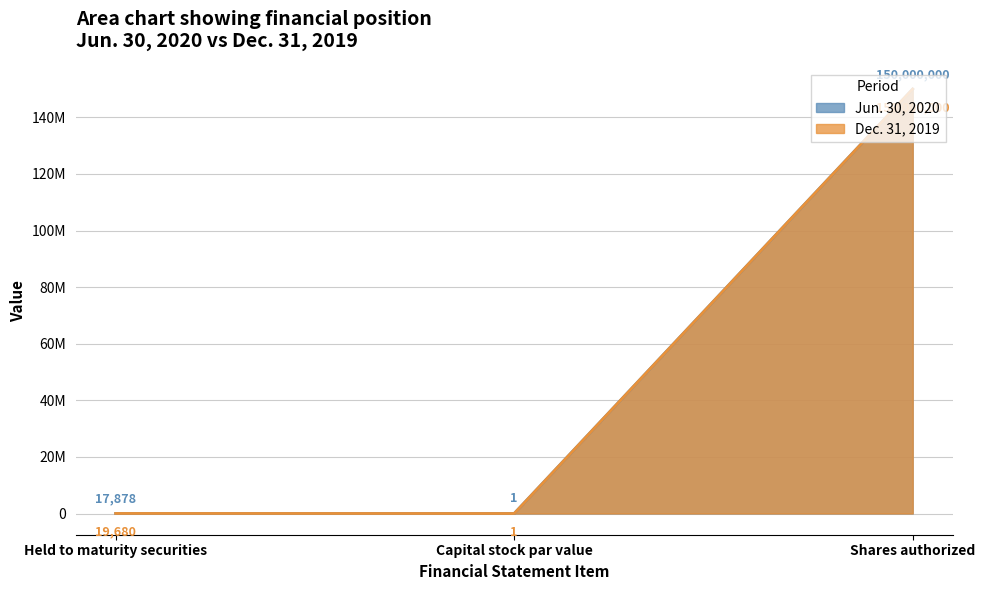

Which category has the highest value in the Dec. 31, 2019 series?

Shares authorized